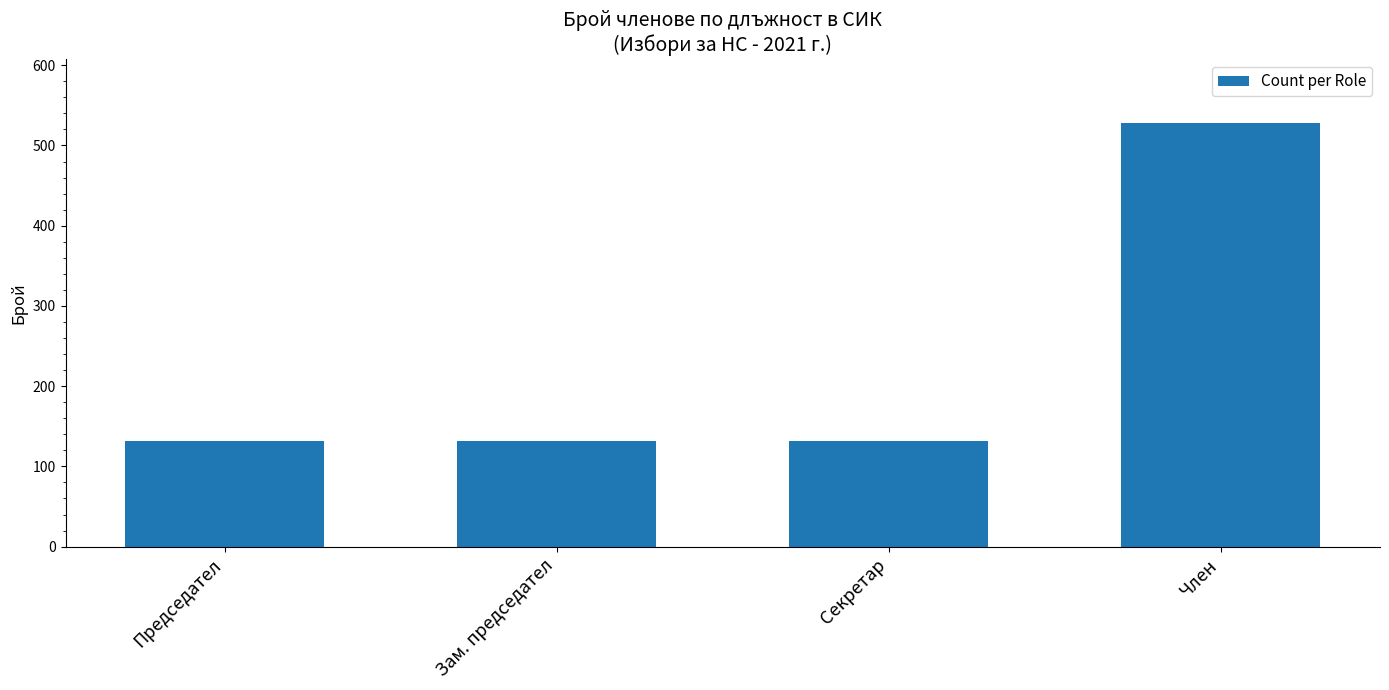

What position from the left is Председател?

1